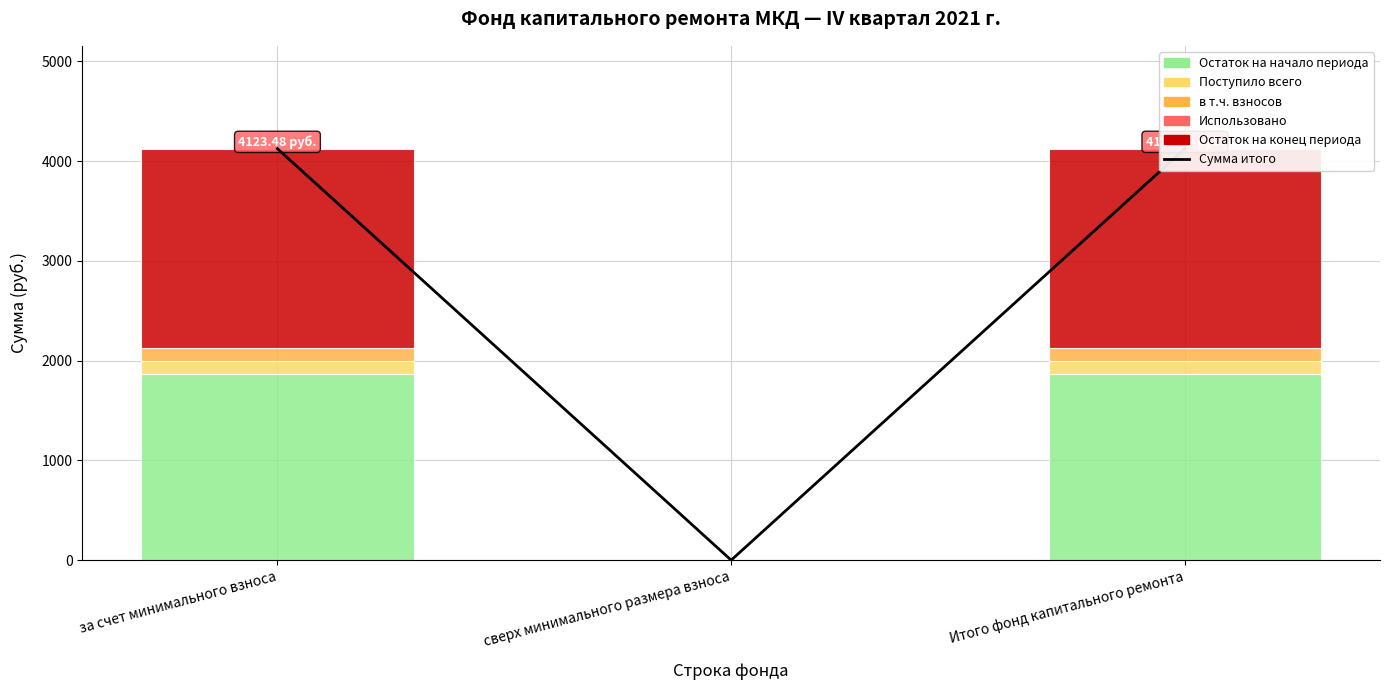

Which category has the lowest value across all series?

сверх минимального размера взноса